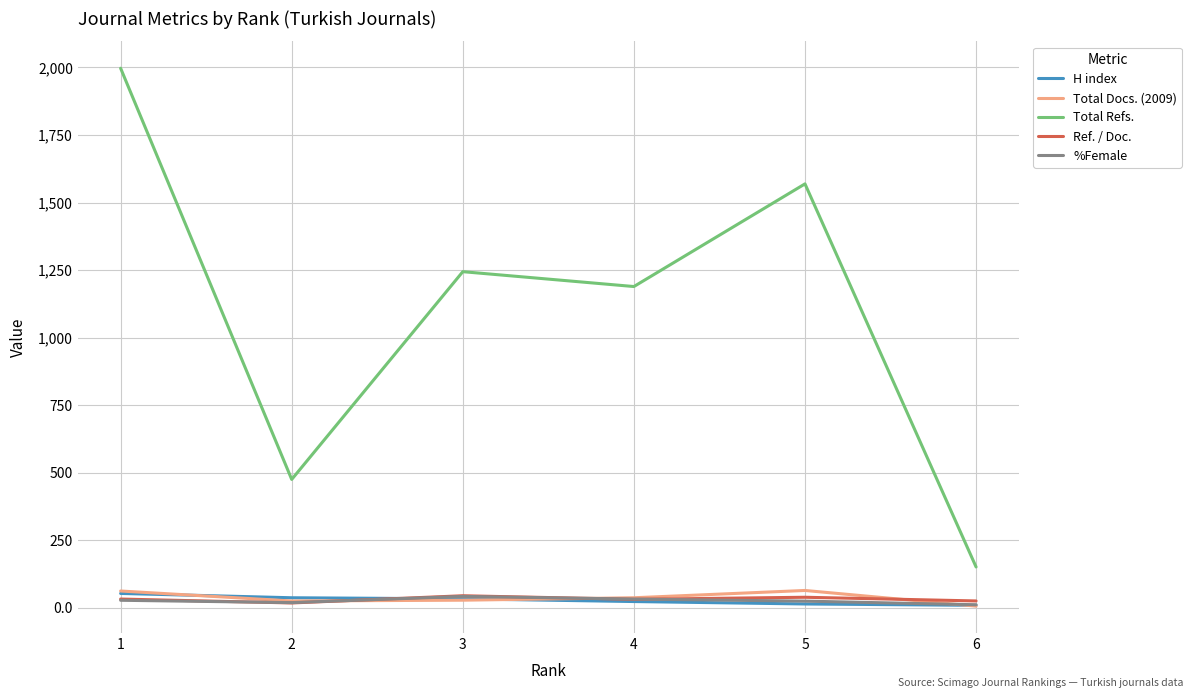

Between 3 and 5, which series saw the biggest shift?

Total Refs.